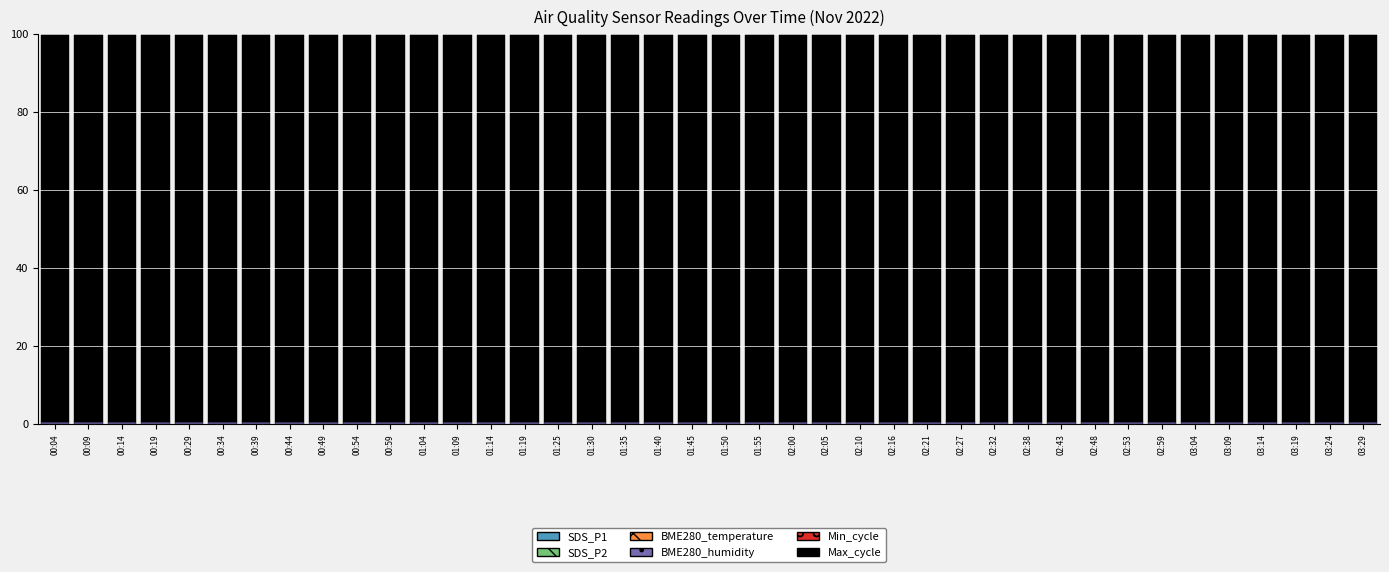

List the series in order of their peak value, lowest first.

SDS_P2, SDS_P1, BME280_temperature, Min_cycle, BME280_humidity, Max_cycle